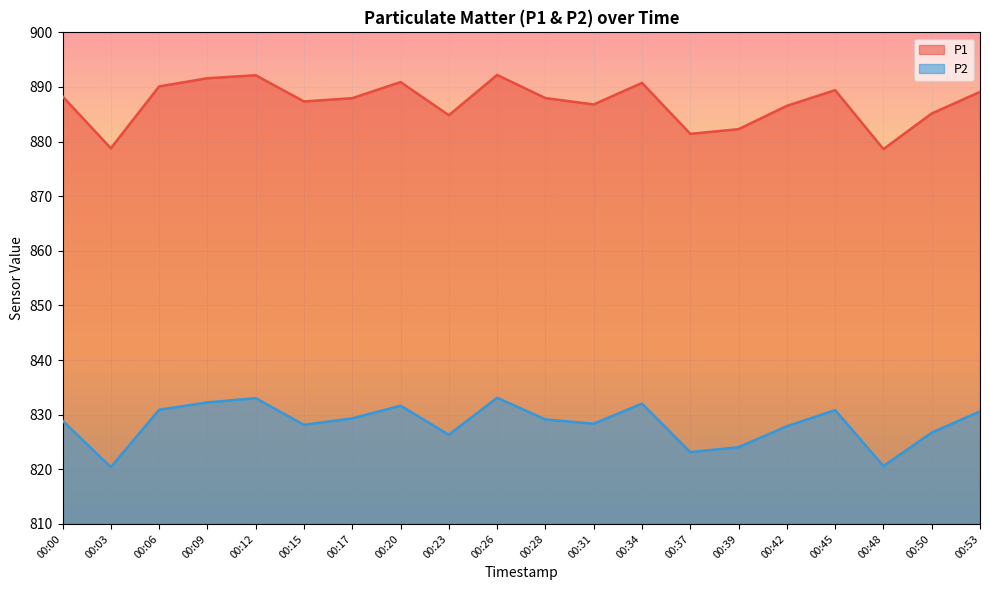

What is the minimum value shown in the chart?

820.4